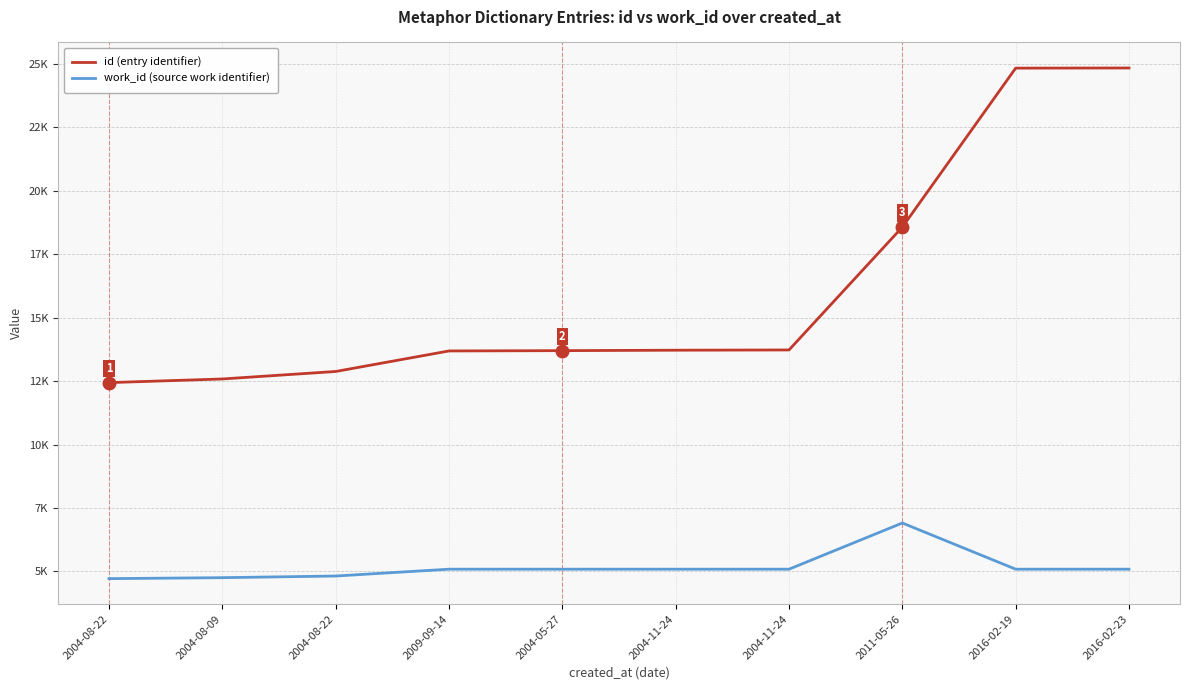

Which label corresponds to the largest value in the chart?

2016-02-23